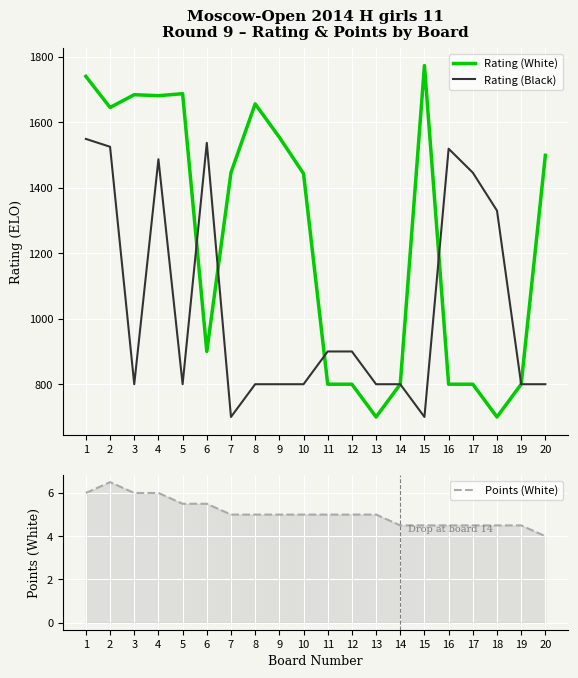

Rank the series by their maximum value, from lowest to highest.

Points (White), Rating (Black), Rating (White)